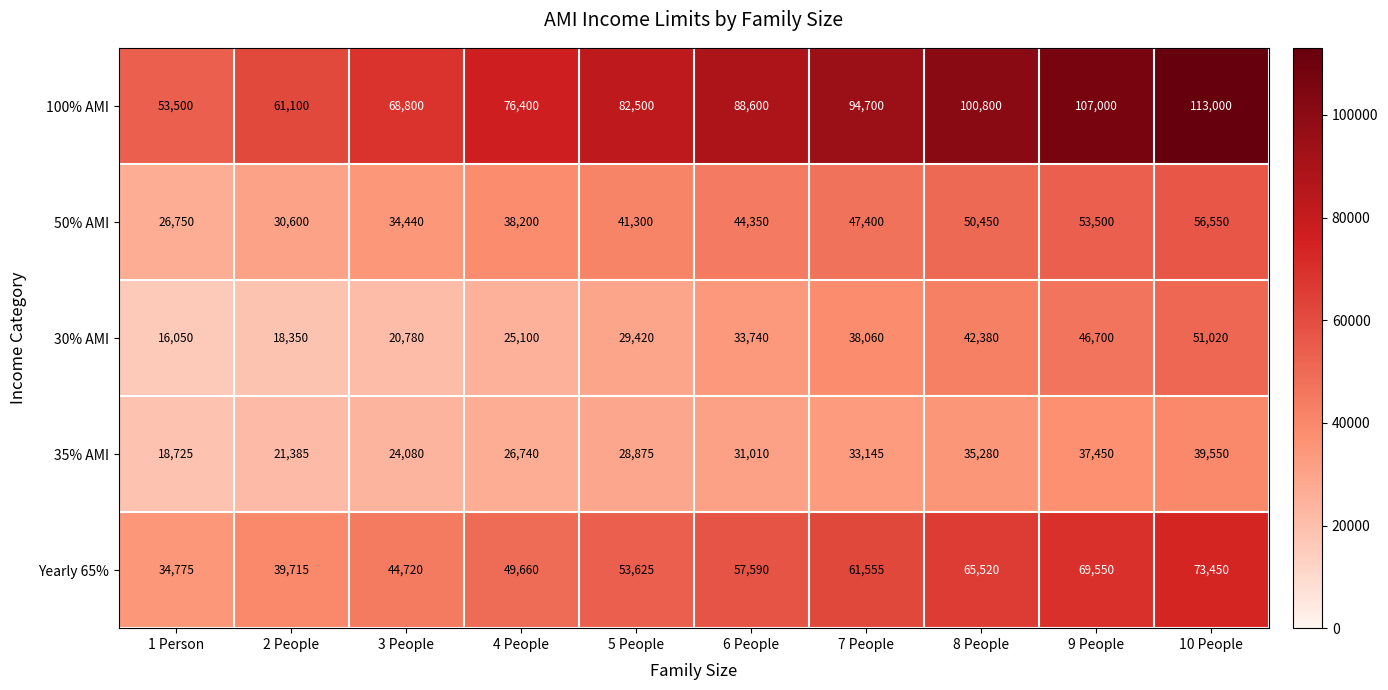

At how many categories does at least one series exceed 96916?

3